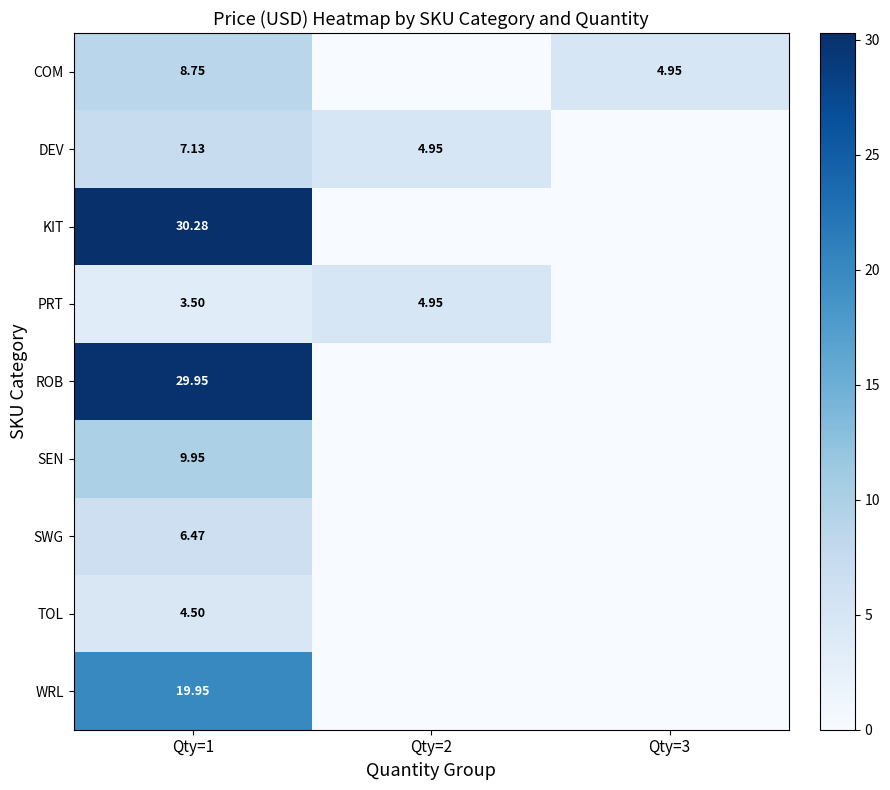

At Qty=1, list the series in order from largest to smallest.

KIT, ROB, WRL, SEN, COM, DEV, SWG, TOL, PRT